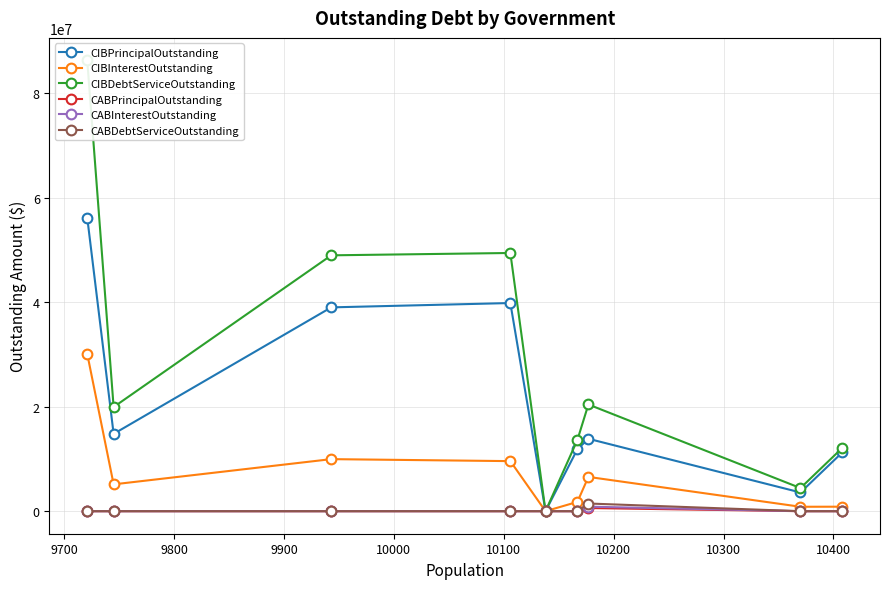

How many interior local peaks does the CABPrincipalOutstanding series have?

1